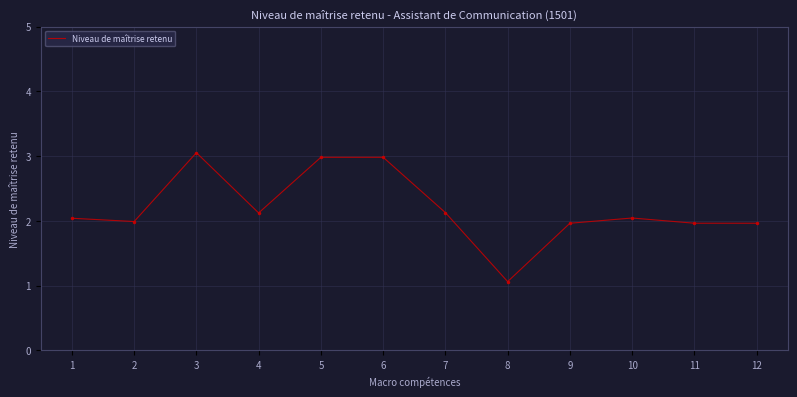

What is the difference between the second highest and minimum values?

1.9